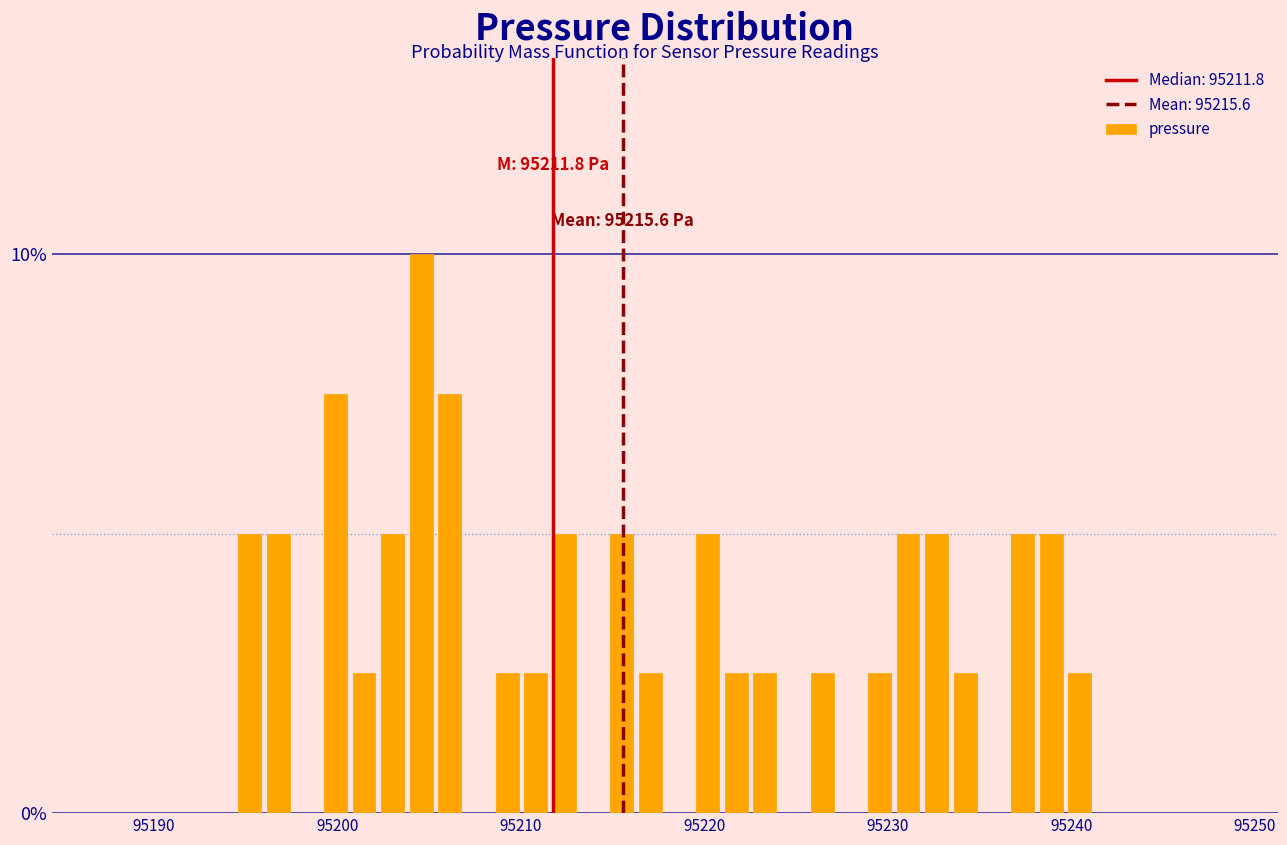

Around what value on the x-axis is the tallest bar? Give the approximate position of its centre, as read against the axis.

95205